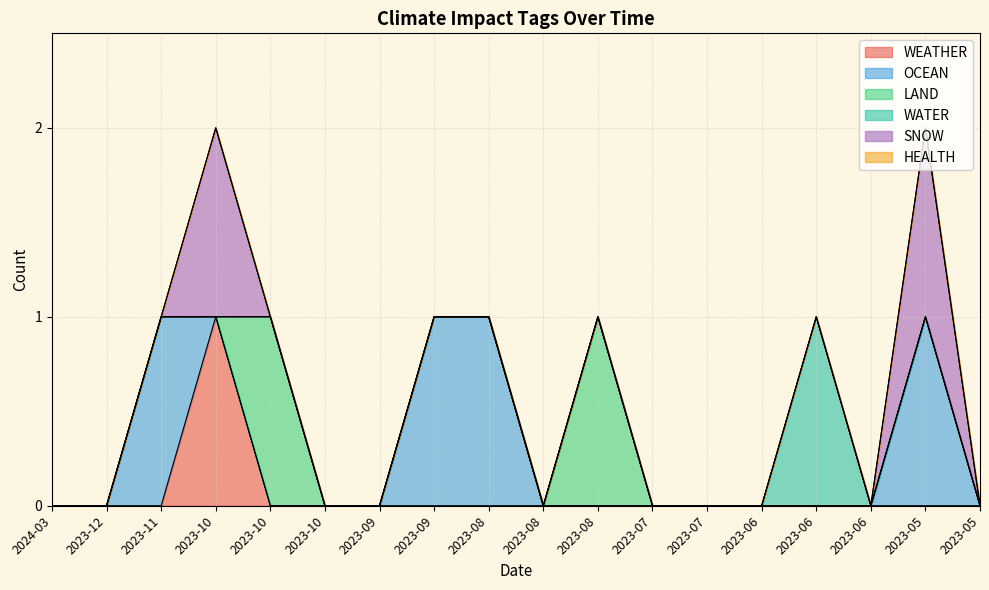

Where do WEATHER and LAND first cross each other?

2023-10 and 2023-10